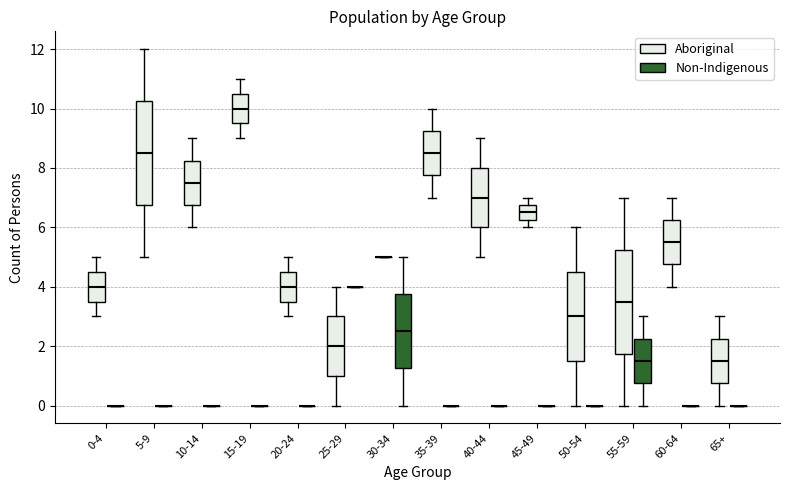

Reading left to right, transcribe this box plot: for each box, give where its median line is, the range the box spans, and where its two whiskers end, as read against the y-axis. The values are not printed on the chart, so give them approximately, as read against the axis.

0-4 (Aboriginal): median 4.0, box 3.6 to 4.6, whiskers 3.0 to 5.0
0-4 (Non-Indigenous): box collapsed to a line at 0.0, whiskers 0.0 to 0.0
5-9 (Aboriginal): median 8.6, box 6.8 to 10.2, whiskers 5.0 to 12.0
5-9 (Non-Indigenous): box collapsed to a line at 0.0, whiskers 0.0 to 0.0
10-14 (Aboriginal): median 7.6, box 6.8 to 8.2, whiskers 6.0 to 9.0
10-14 (Non-Indigenous): box collapsed to a line at 0.0, whiskers 0.0 to 0.0
15-19 (Aboriginal): median 10.0, box 9.6 to 10.6, whiskers 9.0 to 11.0
15-19 (Non-Indigenous): box collapsed to a line at 0.0, whiskers 0.0 to 0.0
20-24 (Aboriginal): median 4.0, box 3.6 to 4.6, whiskers 3.0 to 5.0
20-24 (Non-Indigenous): box collapsed to a line at 0.0, whiskers 0.0 to 0.0
25-29 (Aboriginal): median 2.0, box 1.0 to 3.0, whiskers 0.0 to 4.0
25-29 (Non-Indigenous): box collapsed to a line at 4.0, whiskers 4.0 to 4.0
30-34 (Aboriginal): box collapsed to a line at 5.0, whiskers 5.0 to 5.0
30-34 (Non-Indigenous): median 2.6, box 1.2 to 3.8, whiskers 0.0 to 5.0
35-39 (Aboriginal): median 8.6, box 7.8 to 9.2, whiskers 7.0 to 10.0
35-39 (Non-Indigenous): box collapsed to a line at 0.0, whiskers 0.0 to 0.0
40-44 (Aboriginal): median 7.0, box 6.0 to 8.0, whiskers 5.0 to 9.0
40-44 (Non-Indigenous): box collapsed to a line at 0.0, whiskers 0.0 to 0.0
45-49 (Aboriginal): median 6.6, box 6.2 to 6.8, whiskers 6.0 to 7.0
45-49 (Non-Indigenous): box collapsed to a line at 0.0, whiskers 0.0 to 0.0
50-54 (Aboriginal): median 3.0, box 1.6 to 4.6, whiskers 0.0 to 6.0
50-54 (Non-Indigenous): box collapsed to a line at 0.0, whiskers 0.0 to 0.0
55-59 (Aboriginal): median 3.6, box 1.8 to 5.2, whiskers 0.0 to 7.0
55-59 (Non-Indigenous): median 1.6, box 0.8 to 2.2, whiskers 0.0 to 3.0
60-64 (Aboriginal): median 5.6, box 4.8 to 6.2, whiskers 4.0 to 7.0
60-64 (Non-Indigenous): box collapsed to a line at 0.0, whiskers 0.0 to 0.0
65+ (Aboriginal): median 1.6, box 0.8 to 2.2, whiskers 0.0 to 3.0
65+ (Non-Indigenous): box collapsed to a line at 0.0, whiskers 0.0 to 0.0